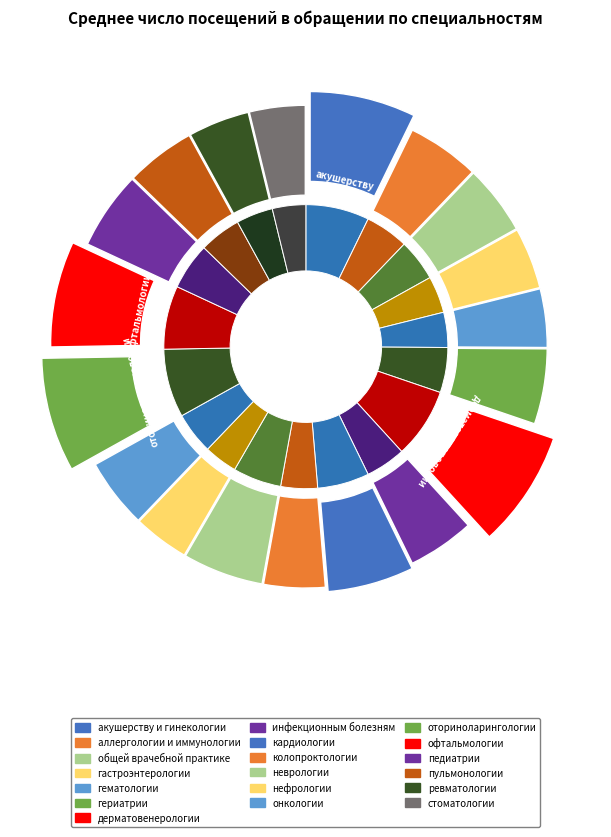

The педиатрии slice represents 1% of the pie. True or false?

False